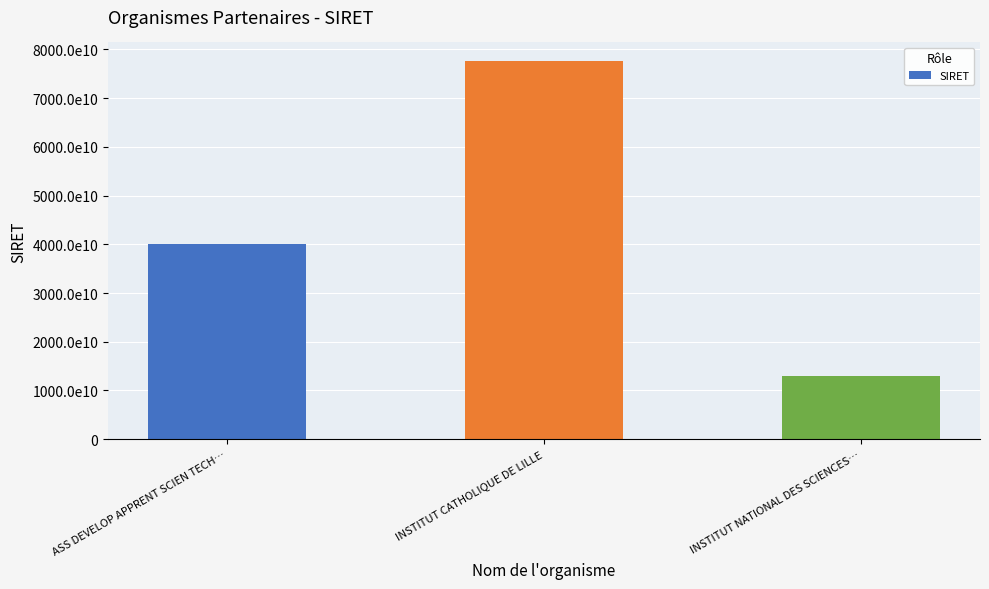

Are the bars horizontal?

No